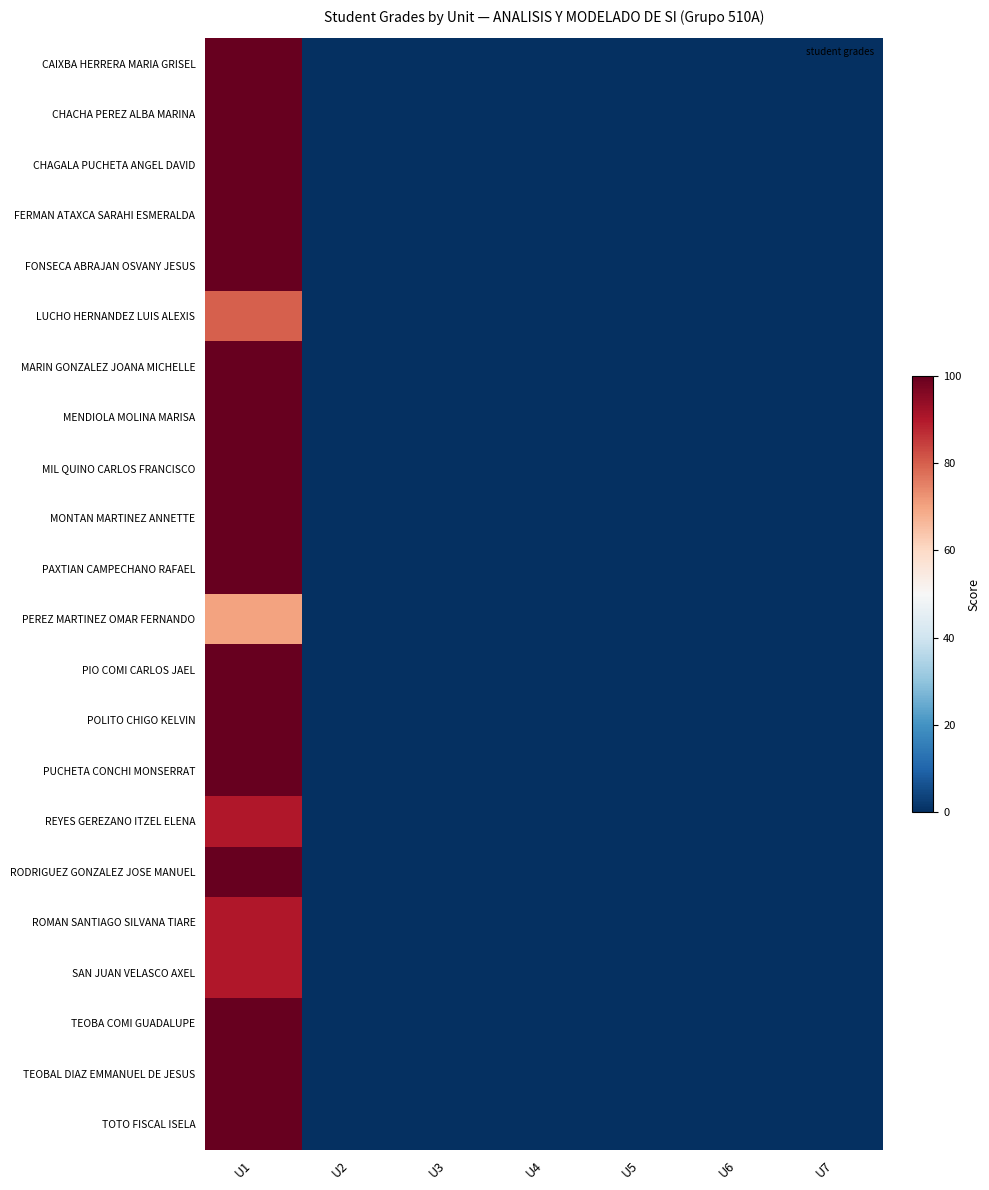

At which category is the sum across all series the highest?

U1